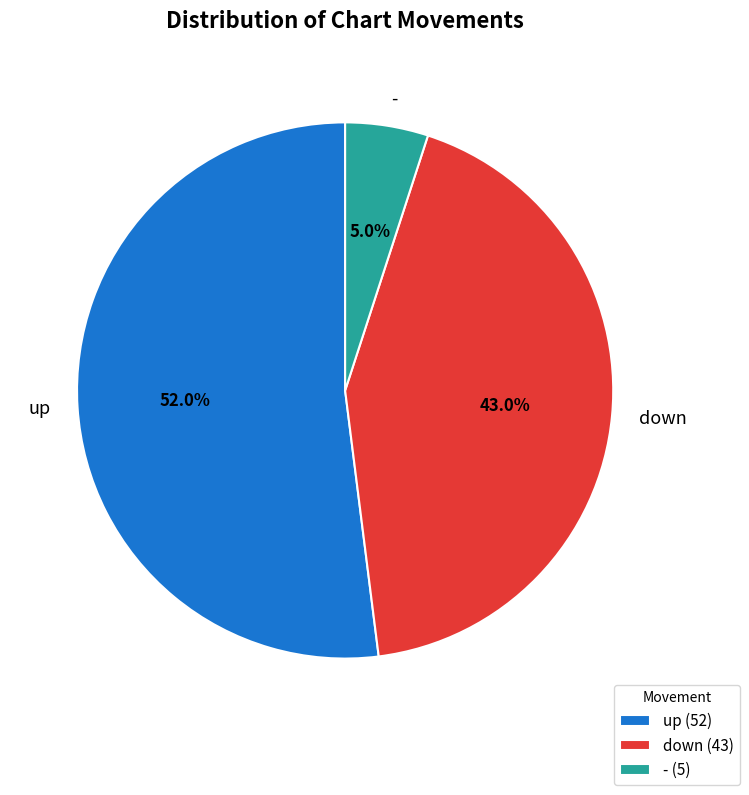

What is the ratio of the value at - to the value at up?

0.1